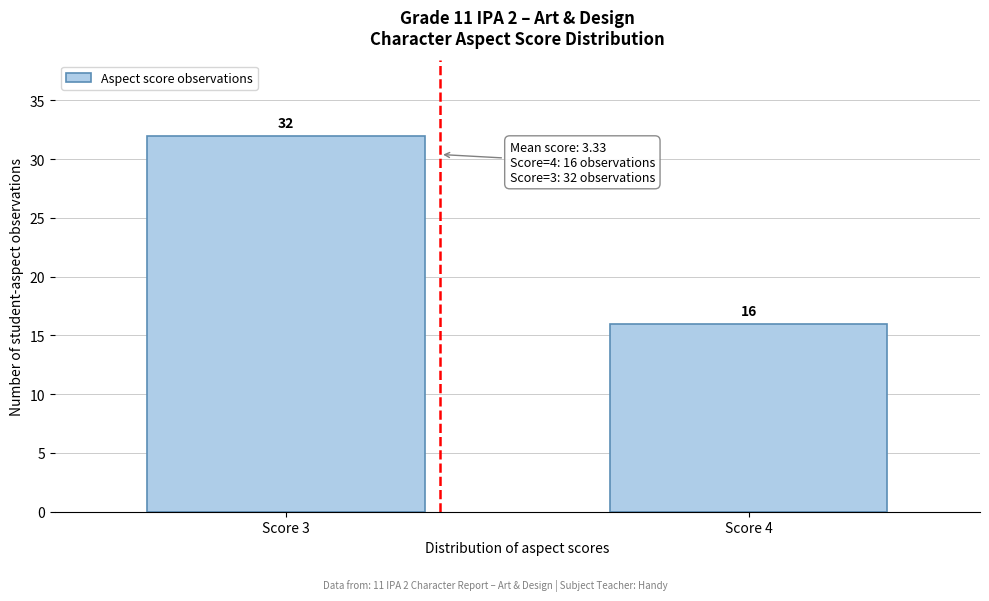

Reading right to left, list all the values displayed in this chart.

Score 4=16	Score 3=32